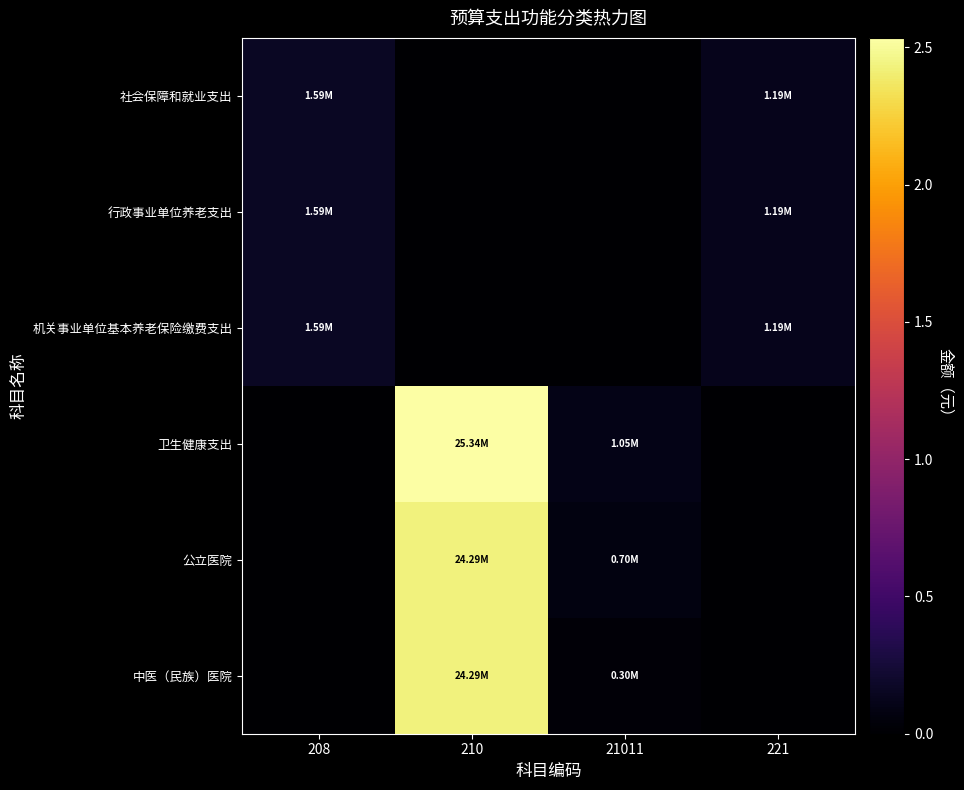

At how many categories does at least one series exceed 24517705?

1